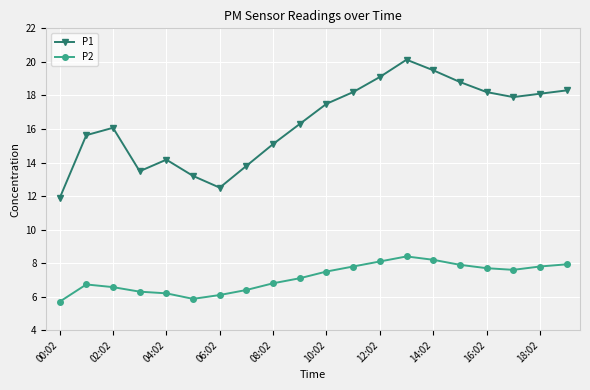

What is the smallest value displayed?

5.7